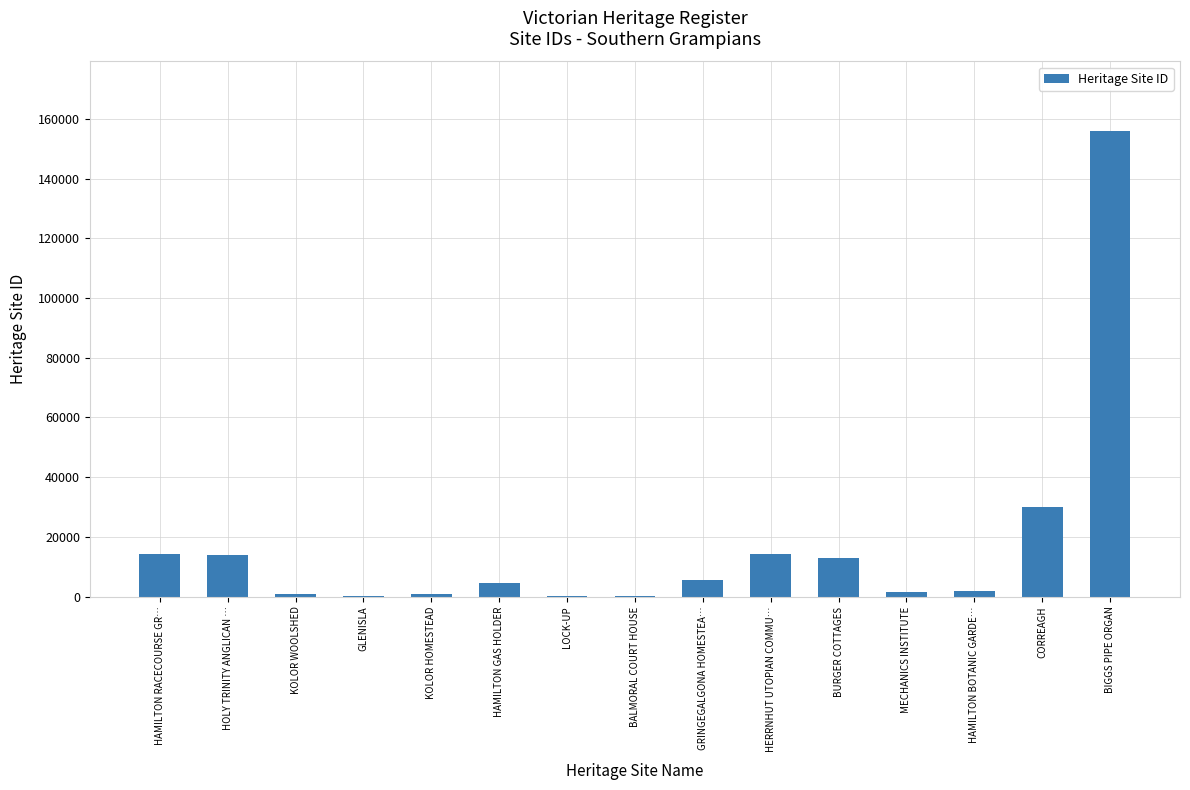

Does the chart contain stacked bars?

No